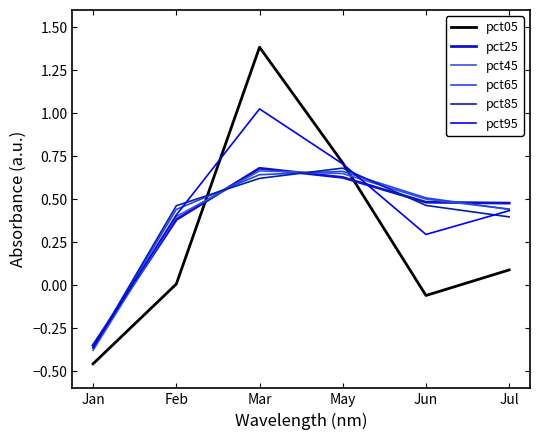

What is the spread (max minus min) of values at Jun?

0.6